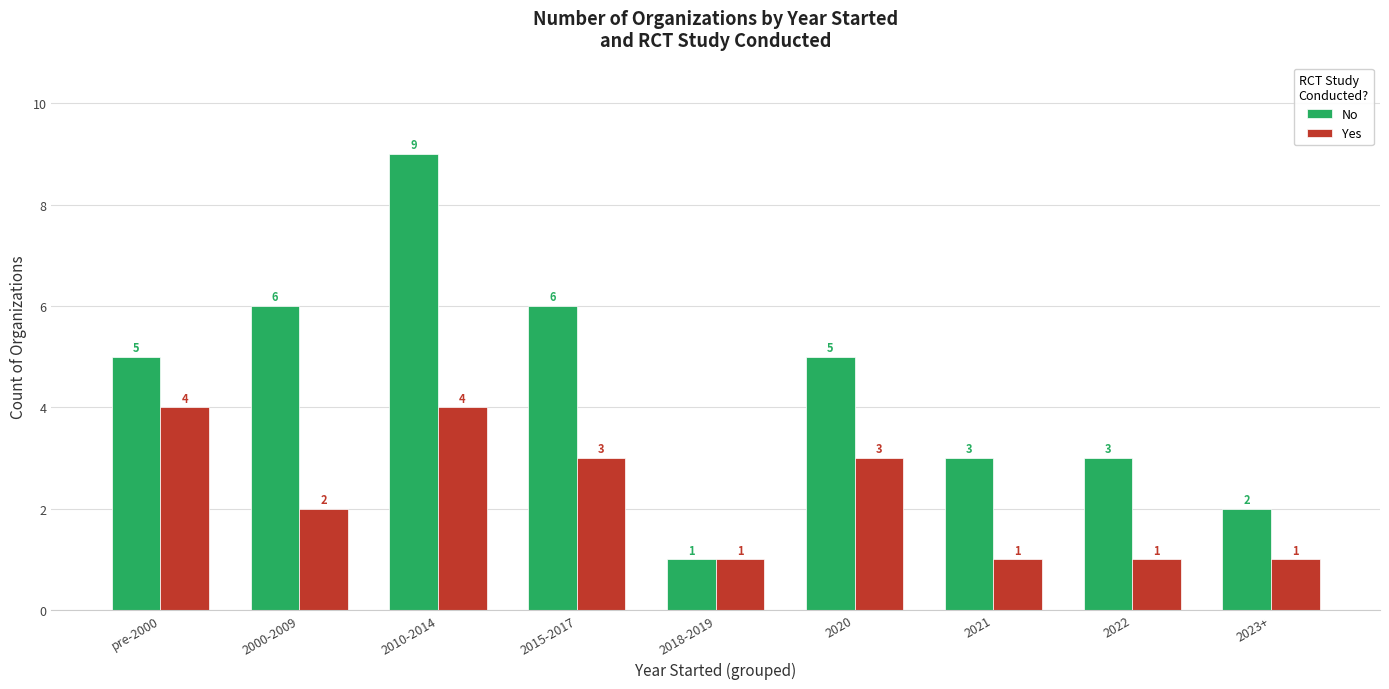

Between 2018-2019 and 2022, which series saw the biggest shift?

No